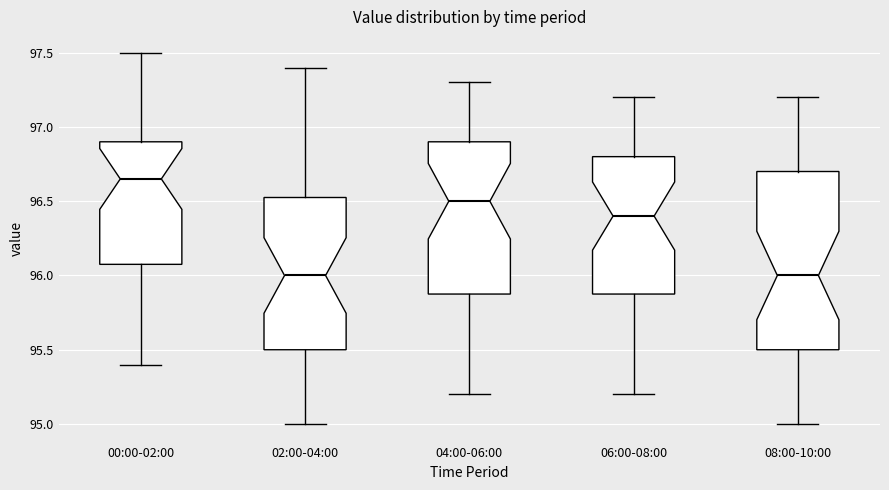

Reading left to right, transcribe this box plot: for each box, give where its median line is, the range the box spans, and where its two whiskers end, as read against the y-axis. The values are not printed on the chart, so give them approximately, as read against the axis.

00:00-02:00: median 96.65, box 96.10 to 96.90, whiskers 95.40 to 97.50
02:00-04:00: median 96.00, box 95.50 to 96.55, whiskers 95.00 to 97.40
04:00-06:00: median 96.50, box 95.90 to 96.90, whiskers 95.20 to 97.30
06:00-08:00: median 96.40, box 95.90 to 96.80, whiskers 95.20 to 97.20
08:00-10:00: median 96.00, box 95.50 to 96.70, whiskers 95.00 to 97.20